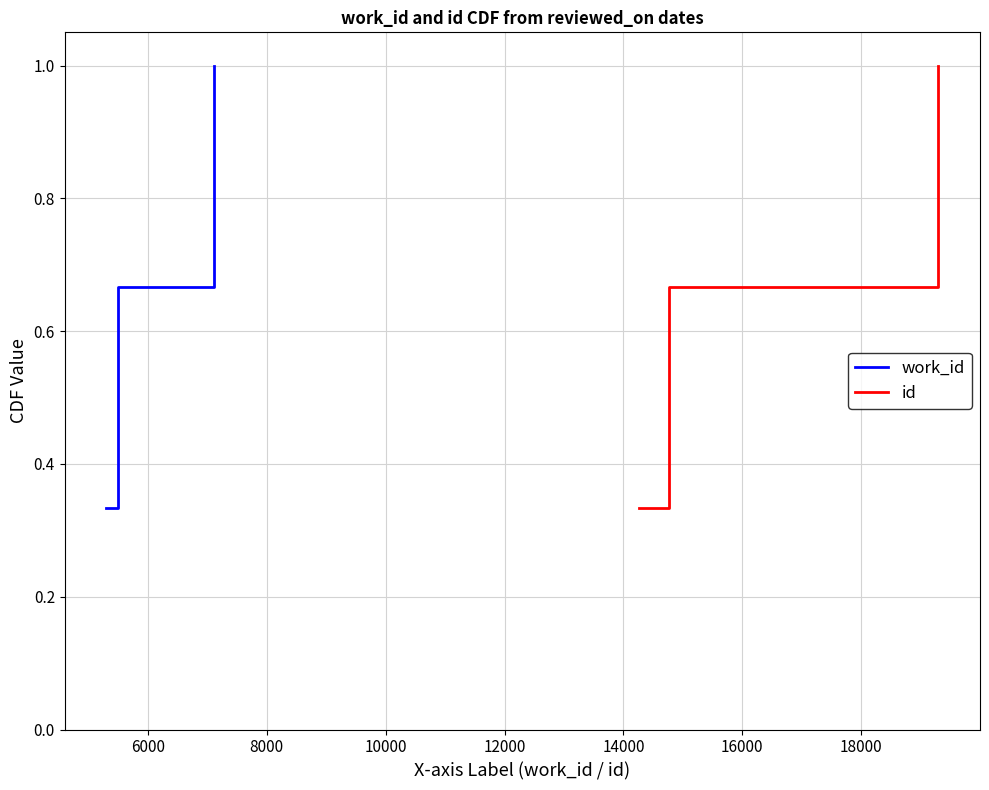

At how many categories does at least one series exceed 0?

3